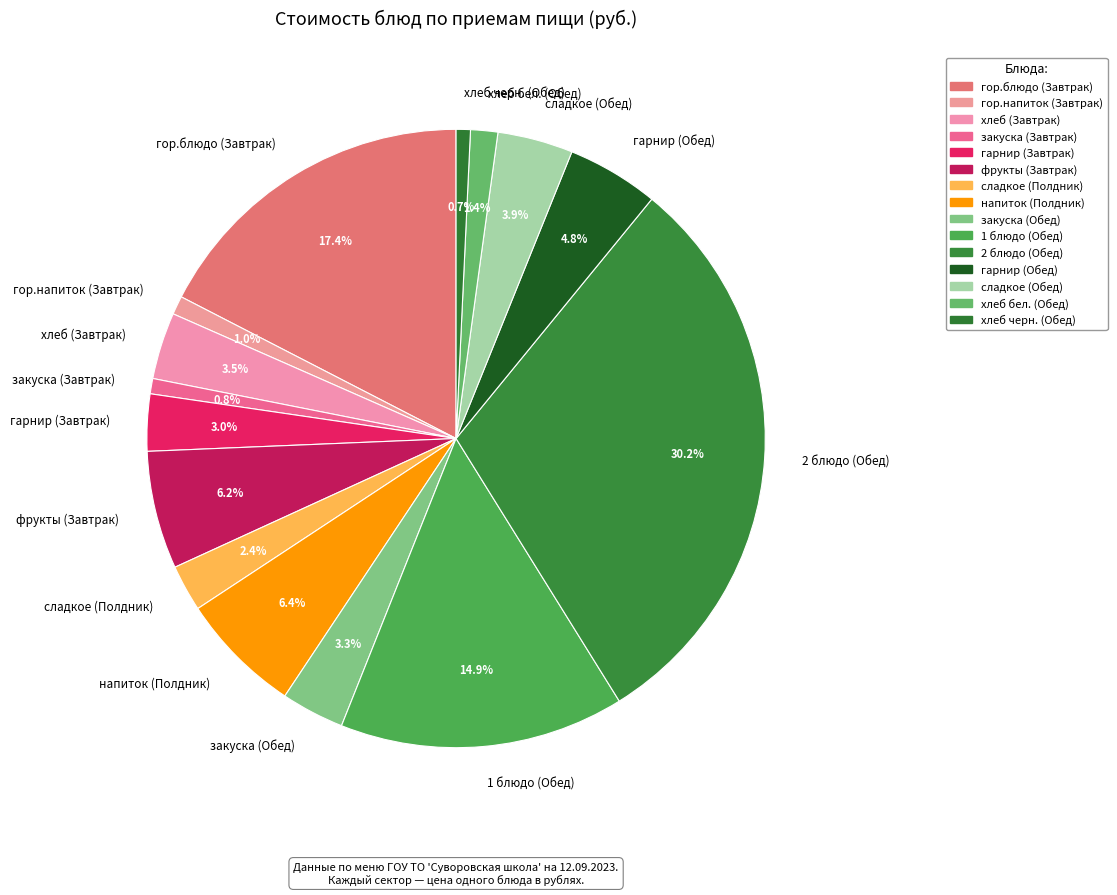

Which slice is the largest?

2 блюдо (Обед)